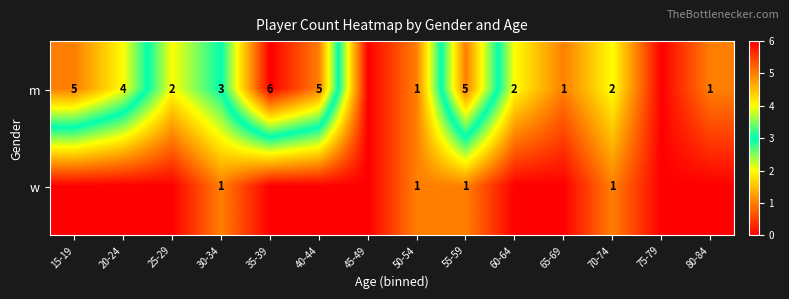

True or false: m has a value of 1 at 50-54.

True